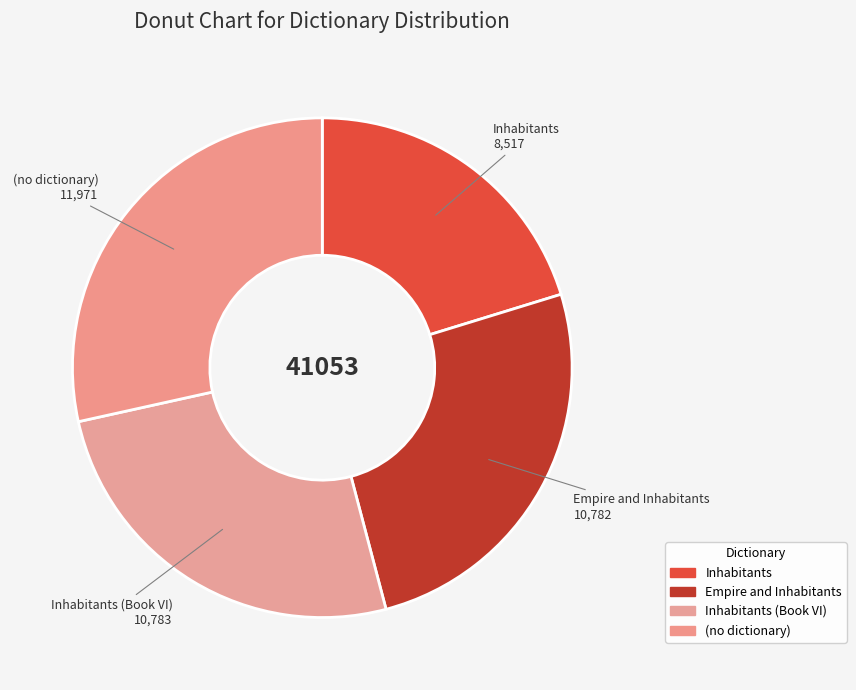

How many segments does this pie chart have?

4